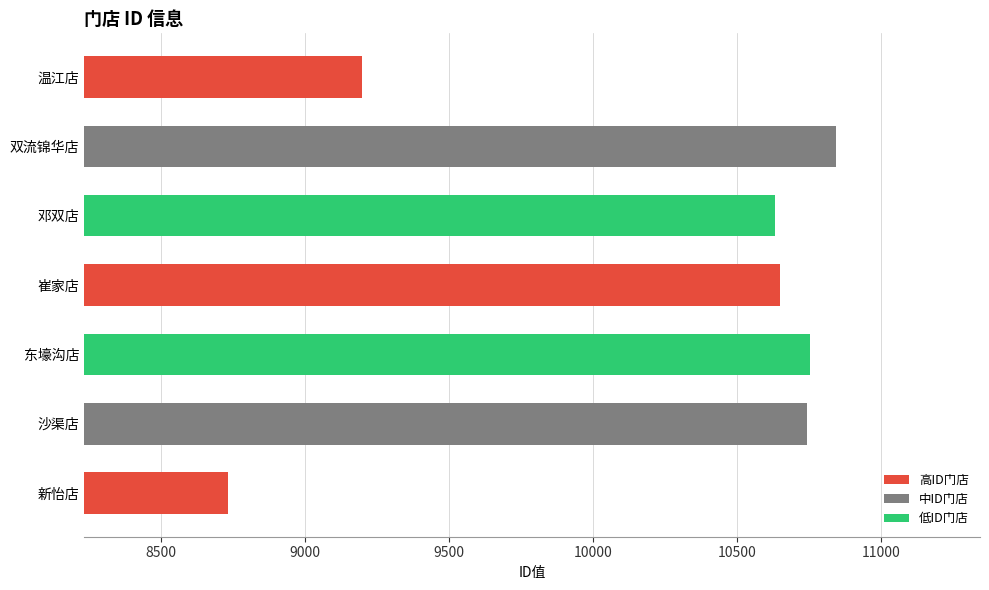

What value does the data have at 温江店, to the nearest 50?

9200